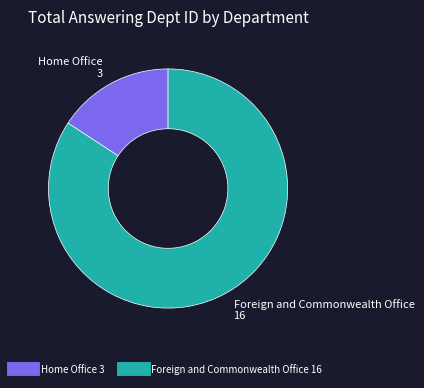

Is there a majority slice in this chart?

Yes